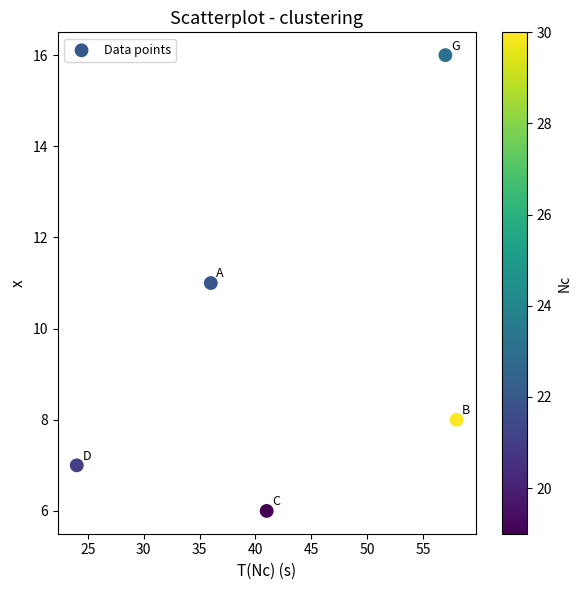

What is the range of X values (max minus min)?

34